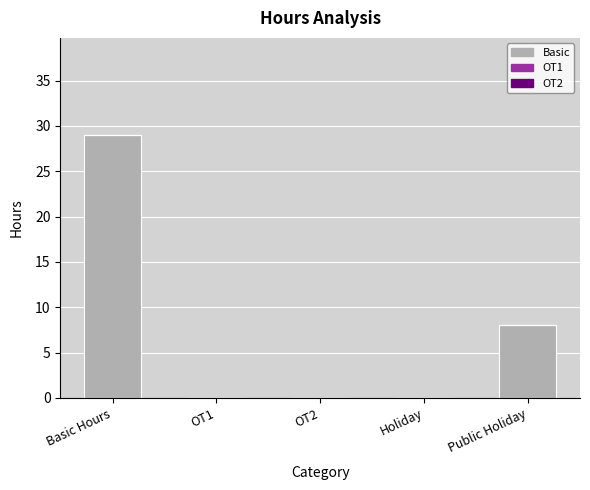

At which label is the value closest to 14?

Public Holiday